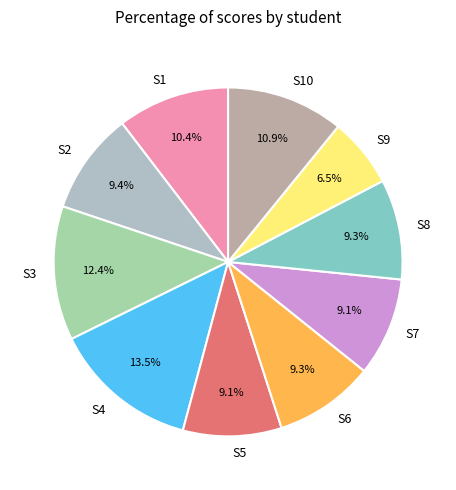

What is the ratio of the value at S6 to the value at S5?

1.0